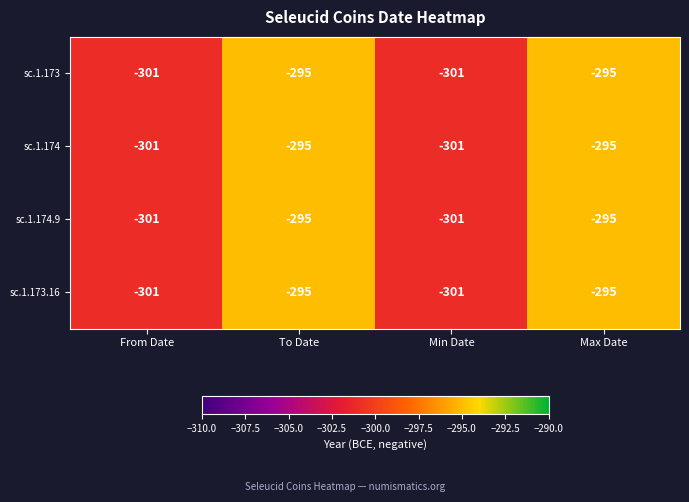

What is the minimum value for sc.1.174.9?

-301